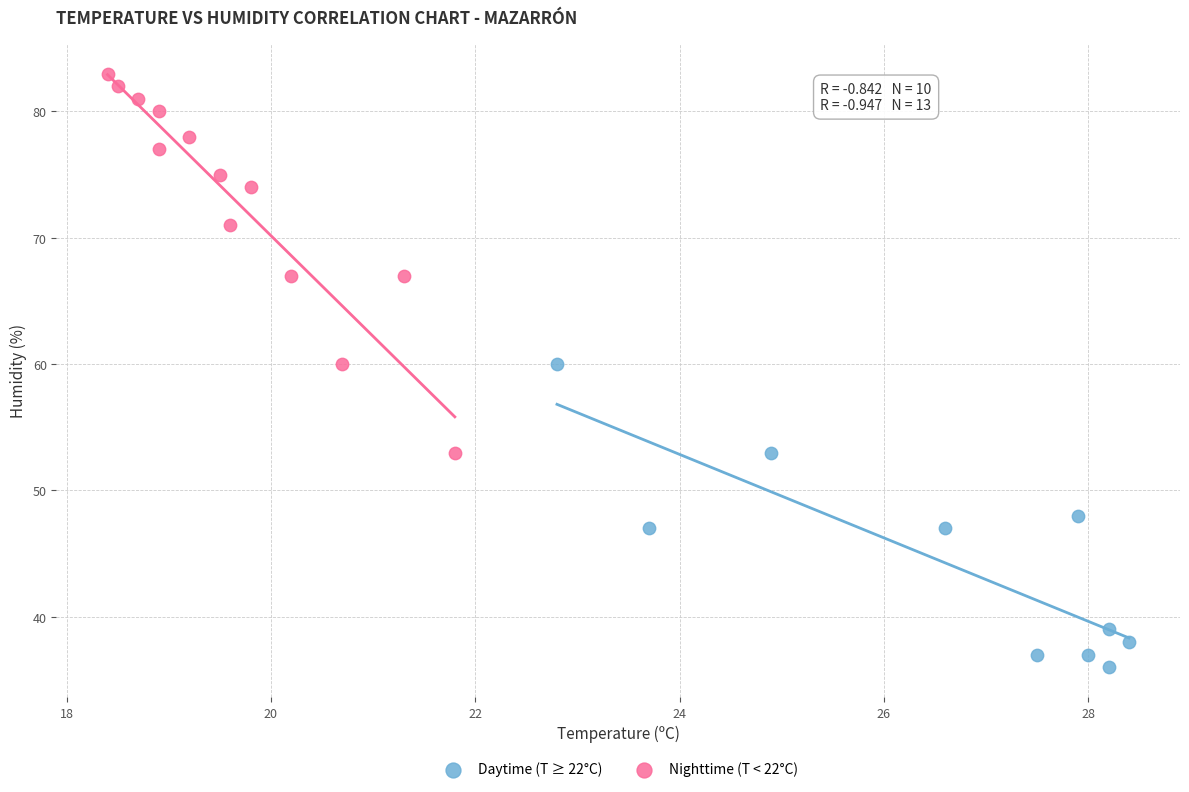

Which series contains the highest Y value?

Nighttime (T < 22°C)